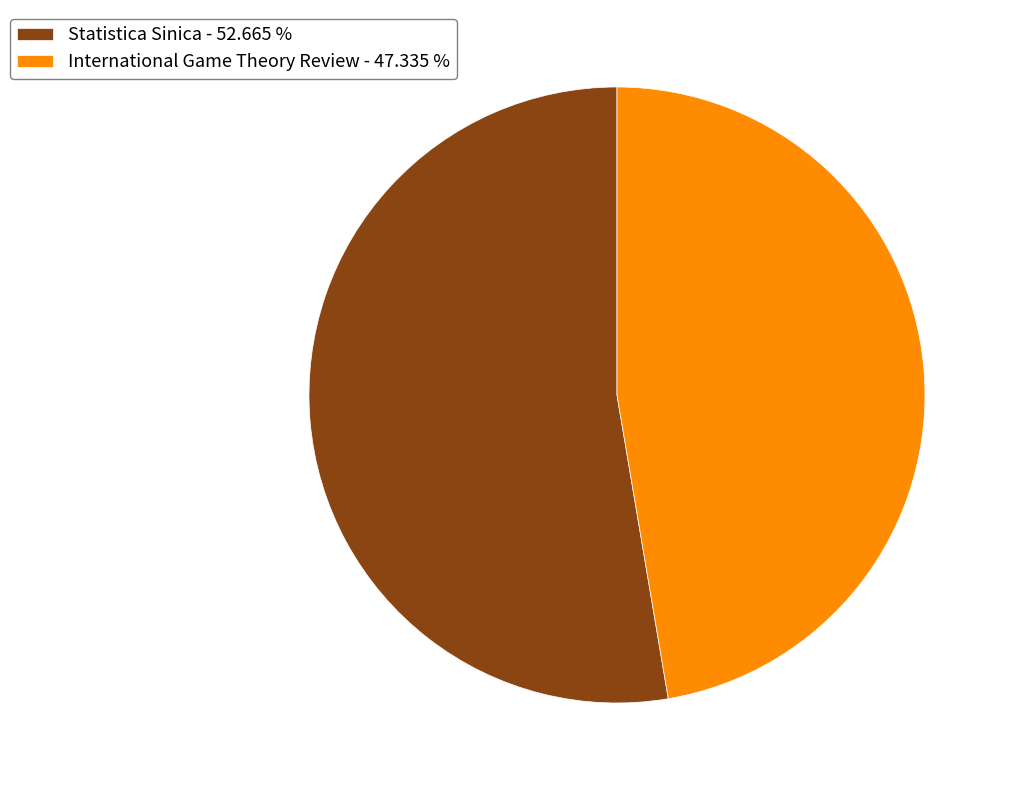

Combined, do International Game Theory Review - 47.335 % and Statistica Sinica - 52.665 % account for over 50%?

Yes